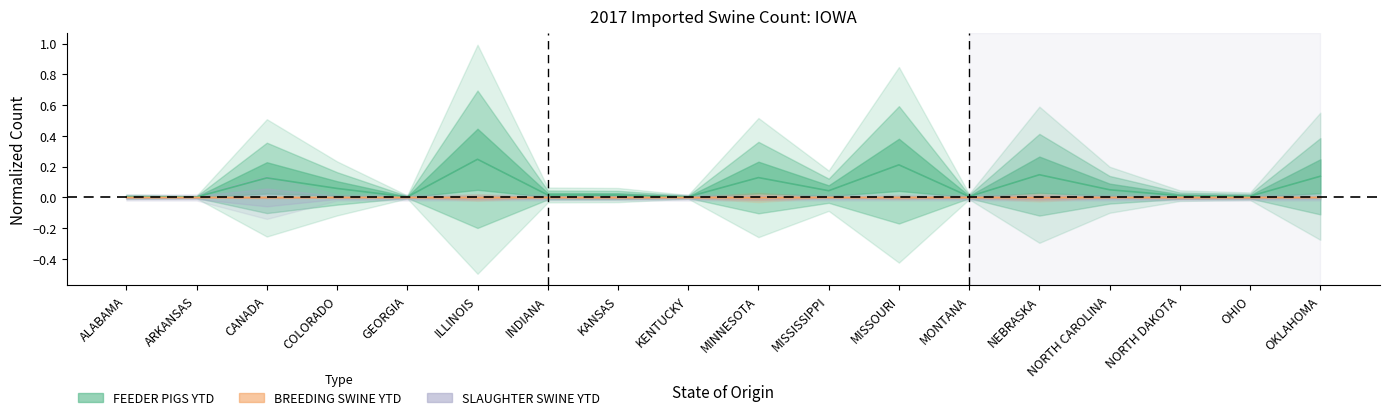

Between ALABAMA and MISSISSIPPI, which series saw the biggest shift?

FEEDER PIGS YTD